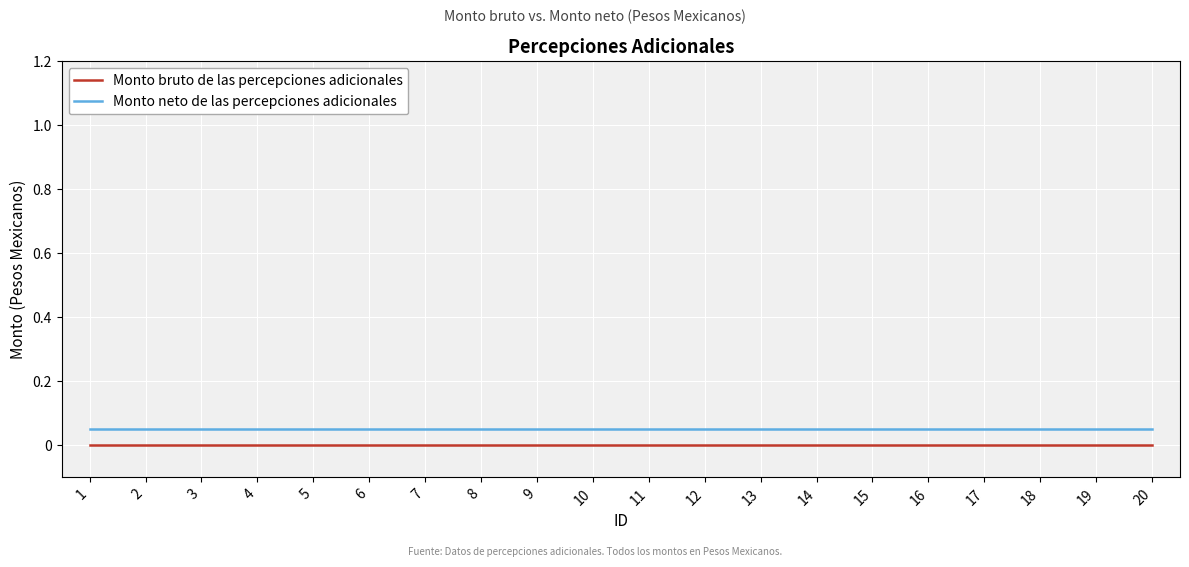

True or false: Monto bruto de las percepciones adicionales and Monto neto de las percepciones adicionales cross at least once.

False